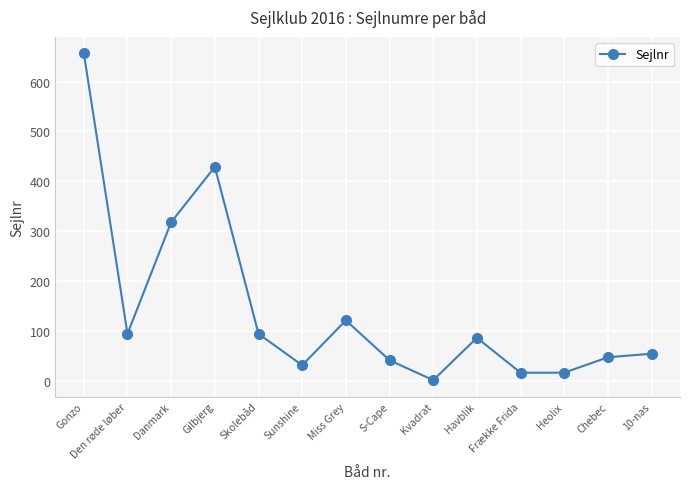

What is the value of the 8th point from the left?

41